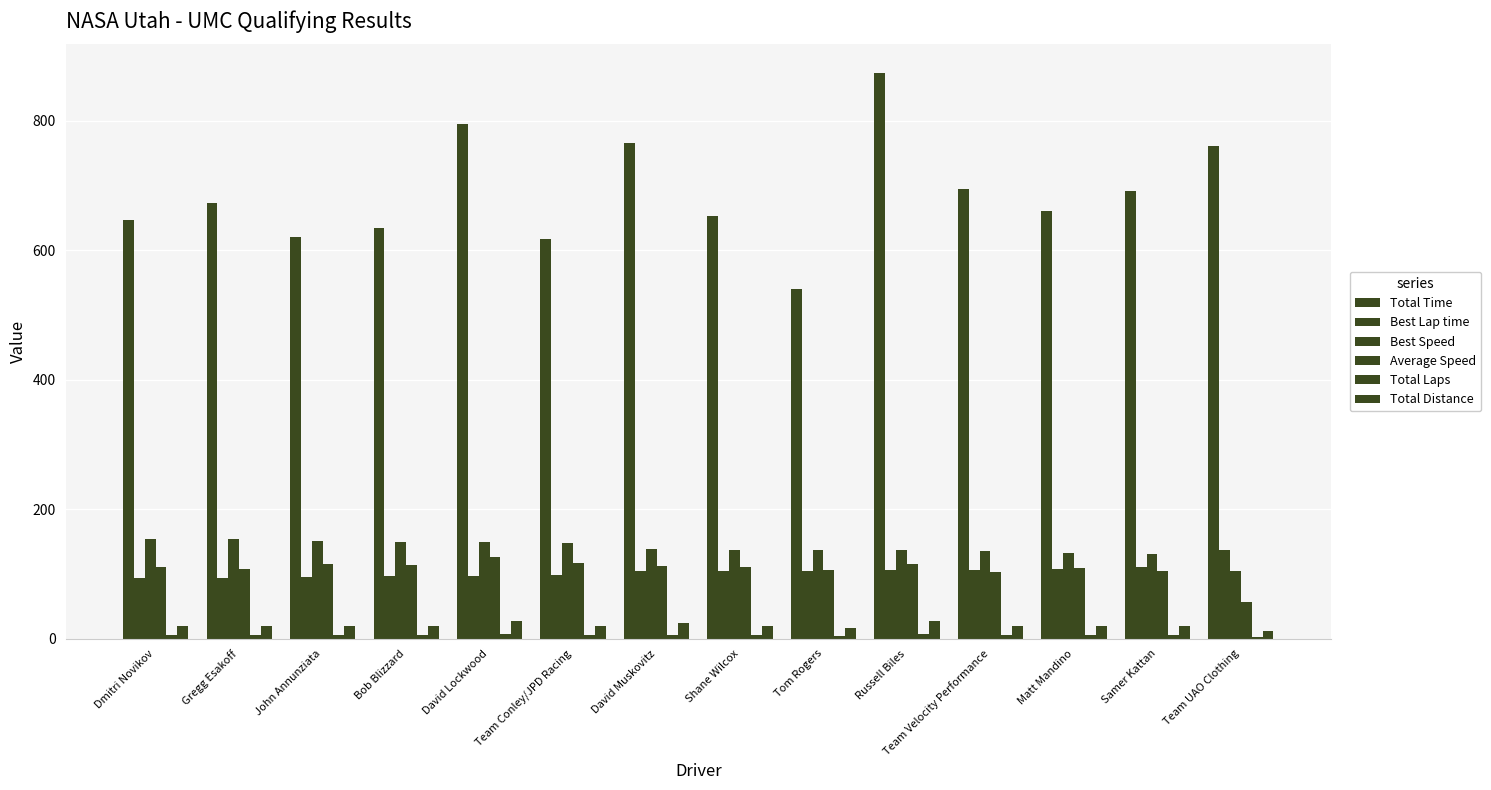

Does the chart contain stacked bars?

No